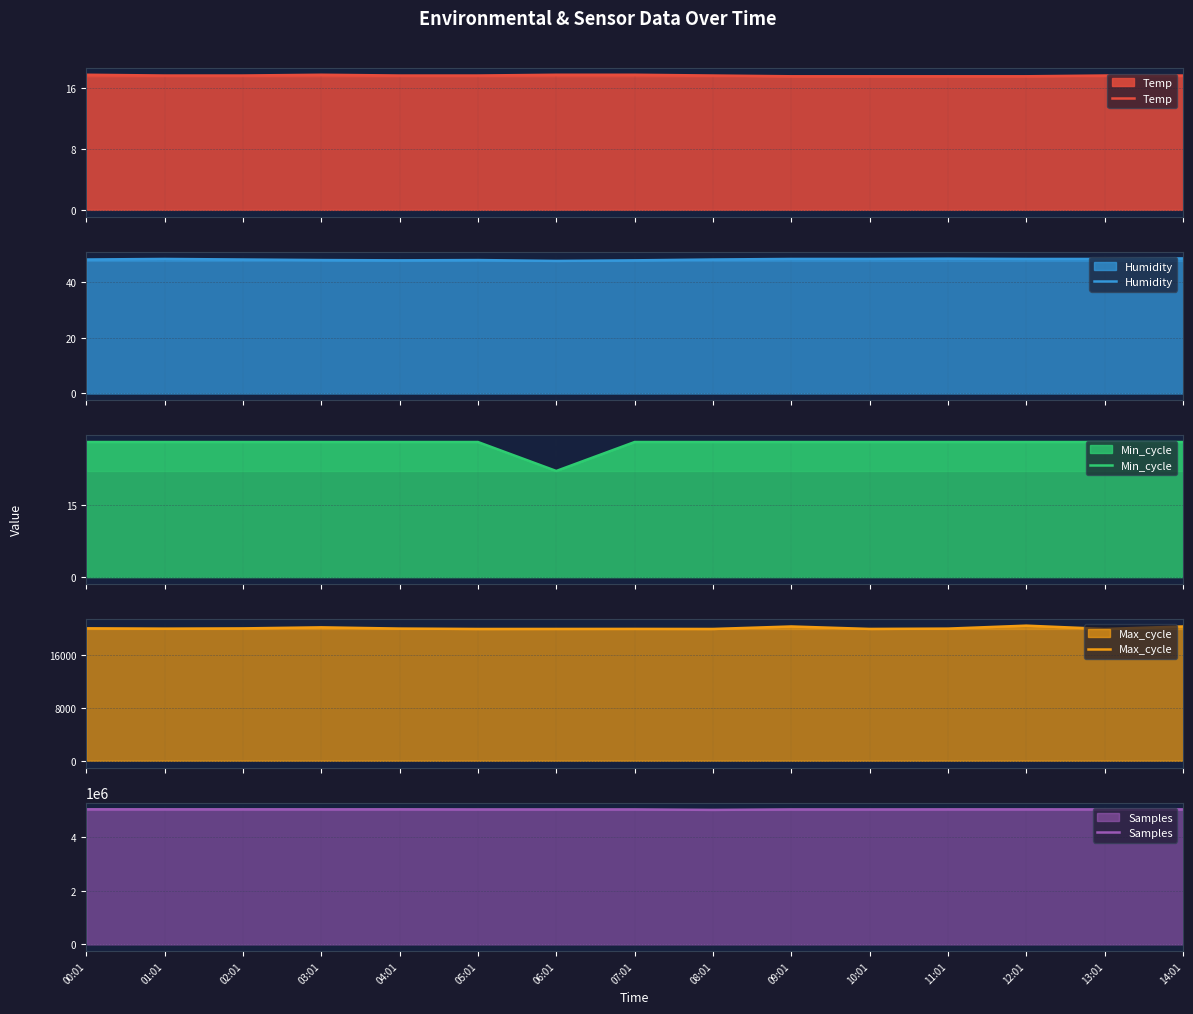

Is it true that Max_cycle equals 7476.4 at 06:01?

False